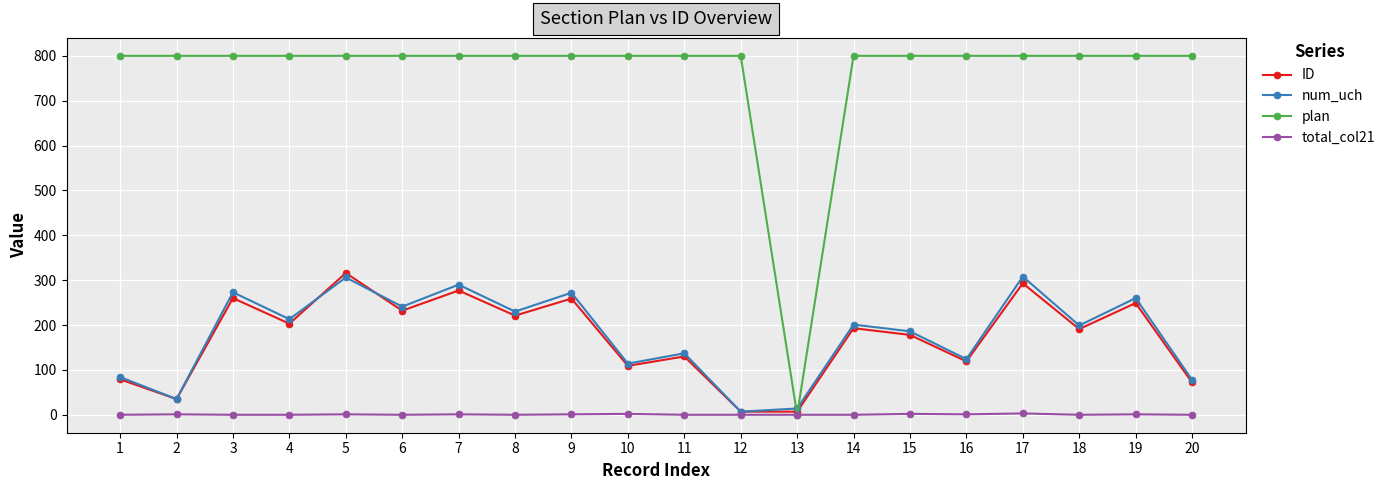

Does the chart display data point markers on the line(s)?

Yes